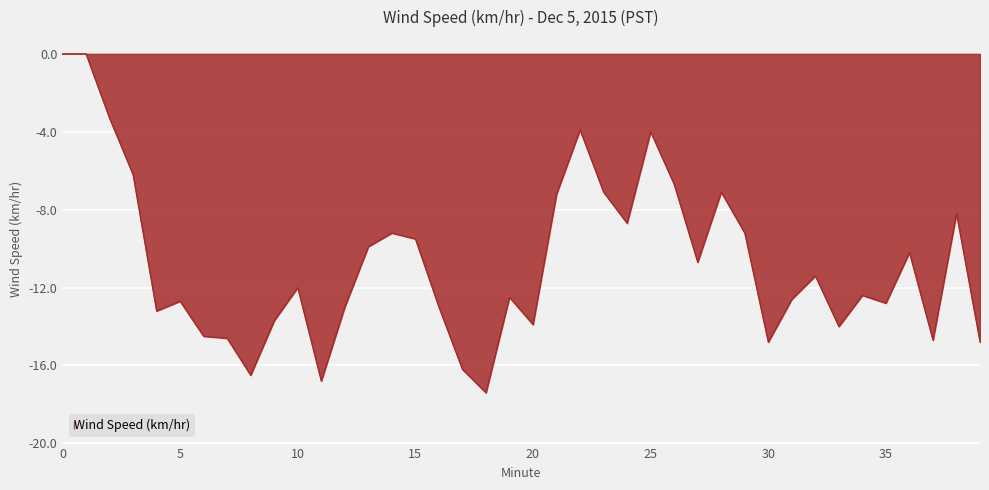

What is the minimum value shown in the chart?

-17.4